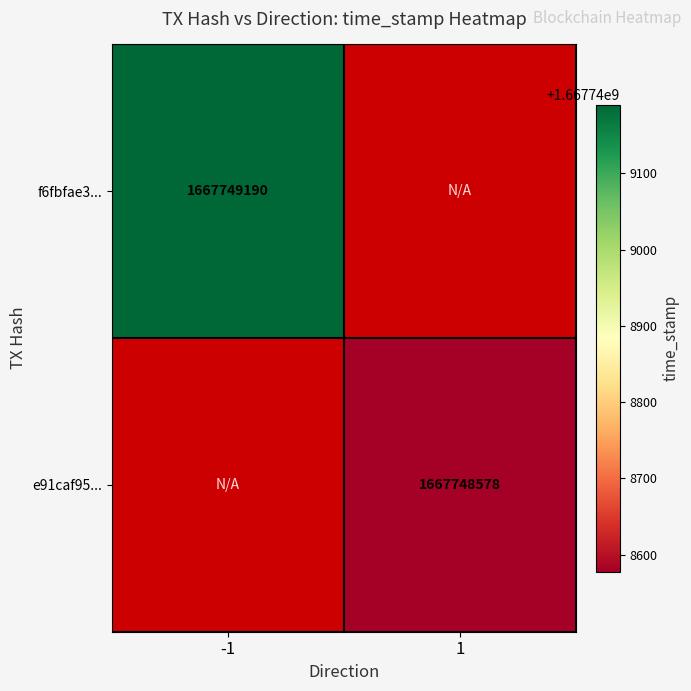

The e91caf95b6d749c1ea1167672765e12293f08d7 series shows 0 at direction. True or false?

False